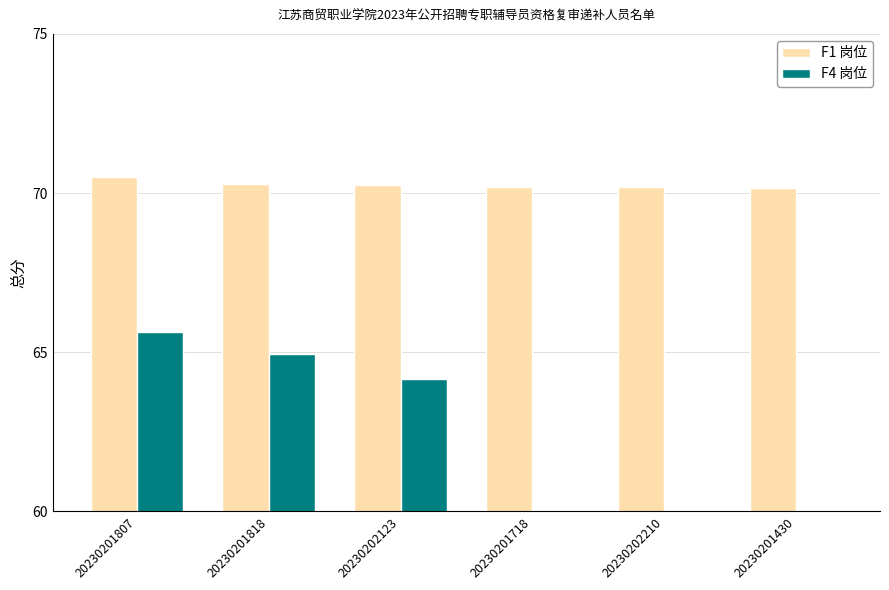

True or false: F1 岗位 has a value of 70.2 at 20230201430.

True